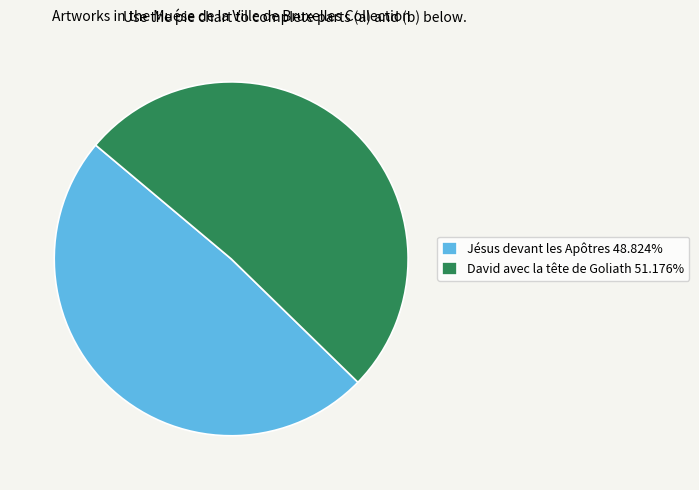

What is the ratio of the value at Jésus devant les Apôtres to the value at David avec la tête de Goliath?

1.0